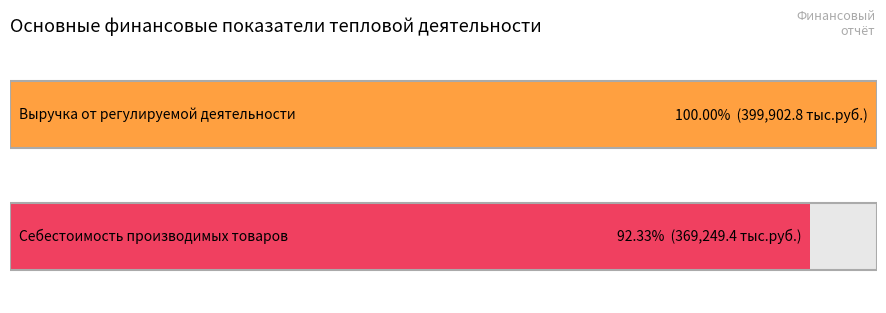

Are the bars grouped side by side (vs. stacked)?

No